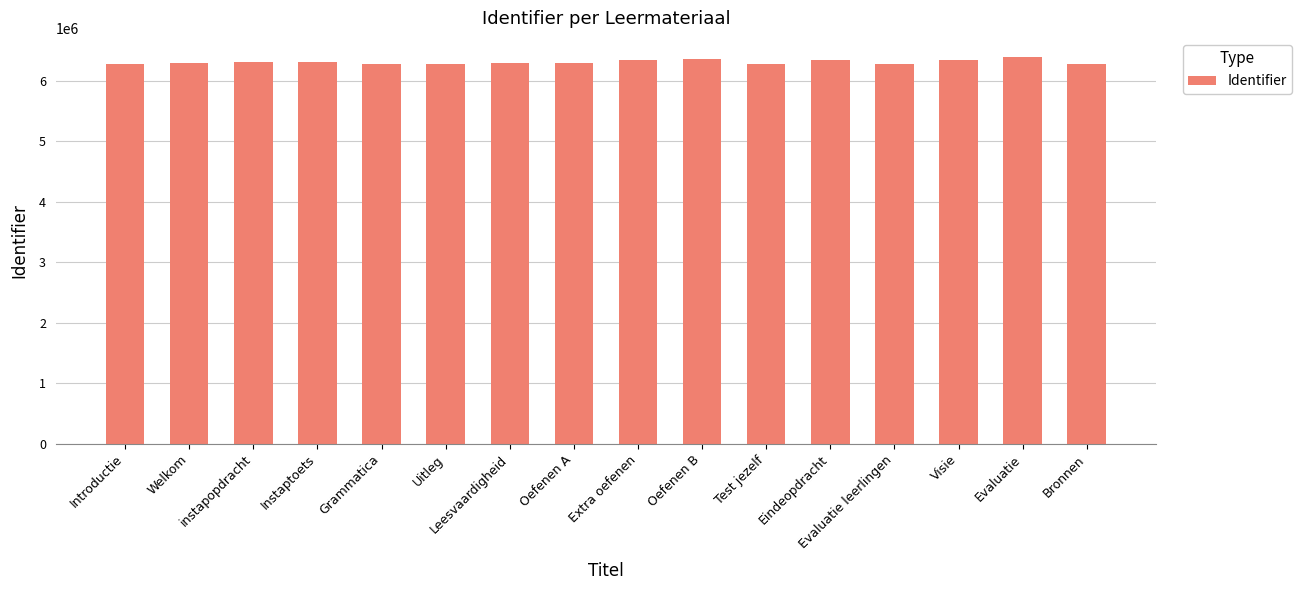

What is the sum of the values at Test jezelf and Oefenen B?

12648508